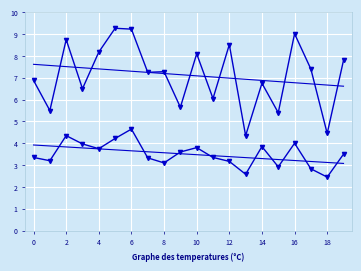

Reading left to right, what are all the values shown in this chart?

P1: 6.9	5.5	8.8	6.5	8.2	9.3	9.2	7.2	7.3	5.7	8.1	6.0	8.5	4.3	6.8	5.4	9.0	7.4	4.5	7.8
P2: 3.4	3.2	4.3	4.0	3.8	4.2	4.7	3.3	3.1	3.6	3.8	3.4	3.2	2.6	3.9	2.9	4.0	2.8	2.5	3.5
P1 trend: 7.6	7.6	7.5	7.5	7.4	7.4	7.3	7.2	7.2	7.1	7.1	7.0	7.0	6.9	6.9	6.8	6.8	6.7	6.7	6.6
P2 trend: 3.9	3.9	3.8	3.8	3.7	3.7	3.7	3.6	3.6	3.5	3.5	3.4	3.4	3.3	3.3	3.3	3.2	3.2	3.1	3.1